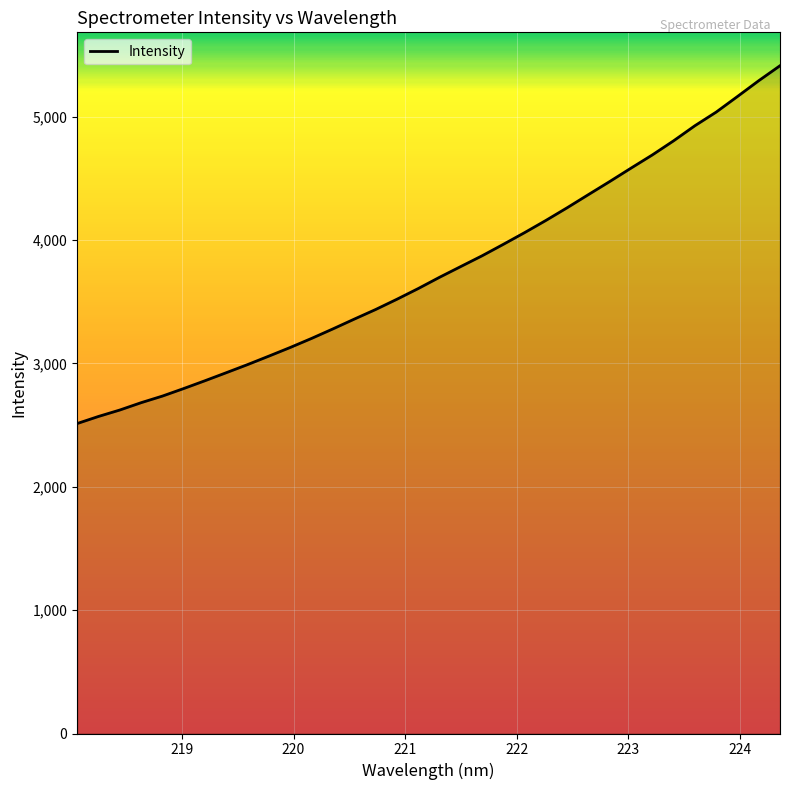

What is the minimum value shown in the chart?

2512.6